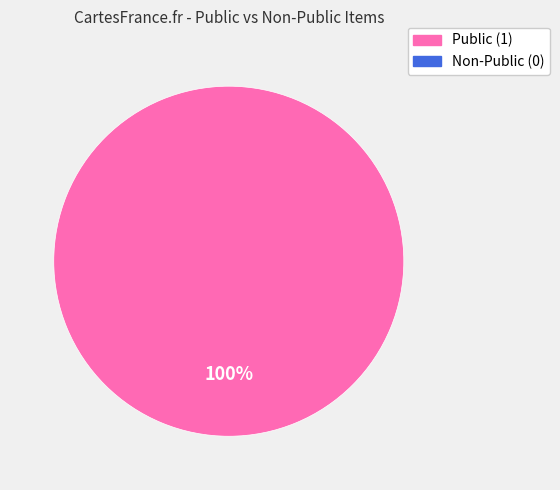

Does any single category account for the majority?

Yes